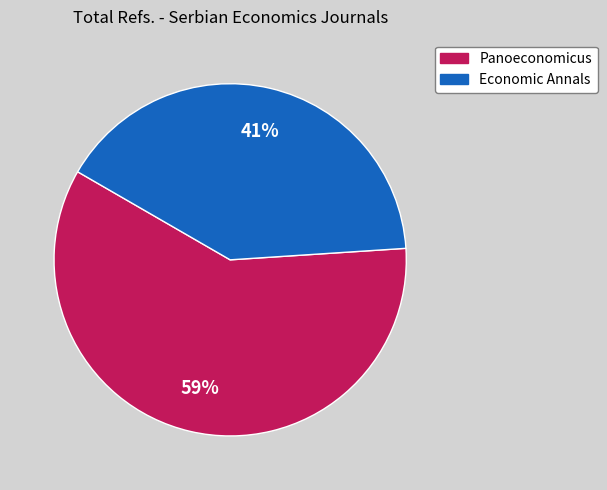

How many segments does this pie chart have?

2